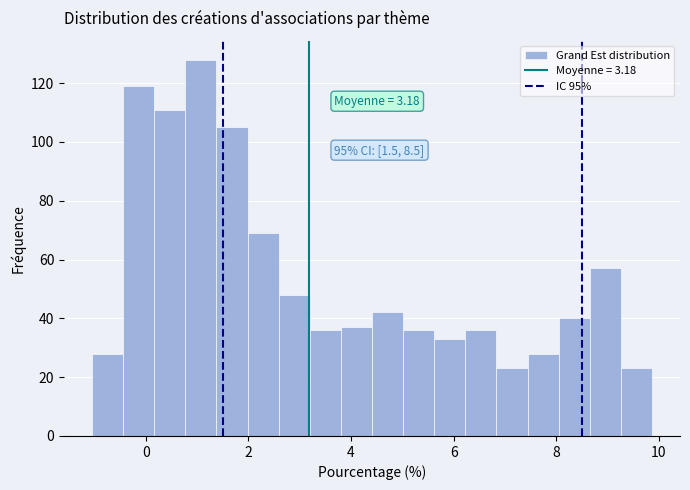

Read against the x-axis, roughly where is the centre of the tallest bar?

1.0